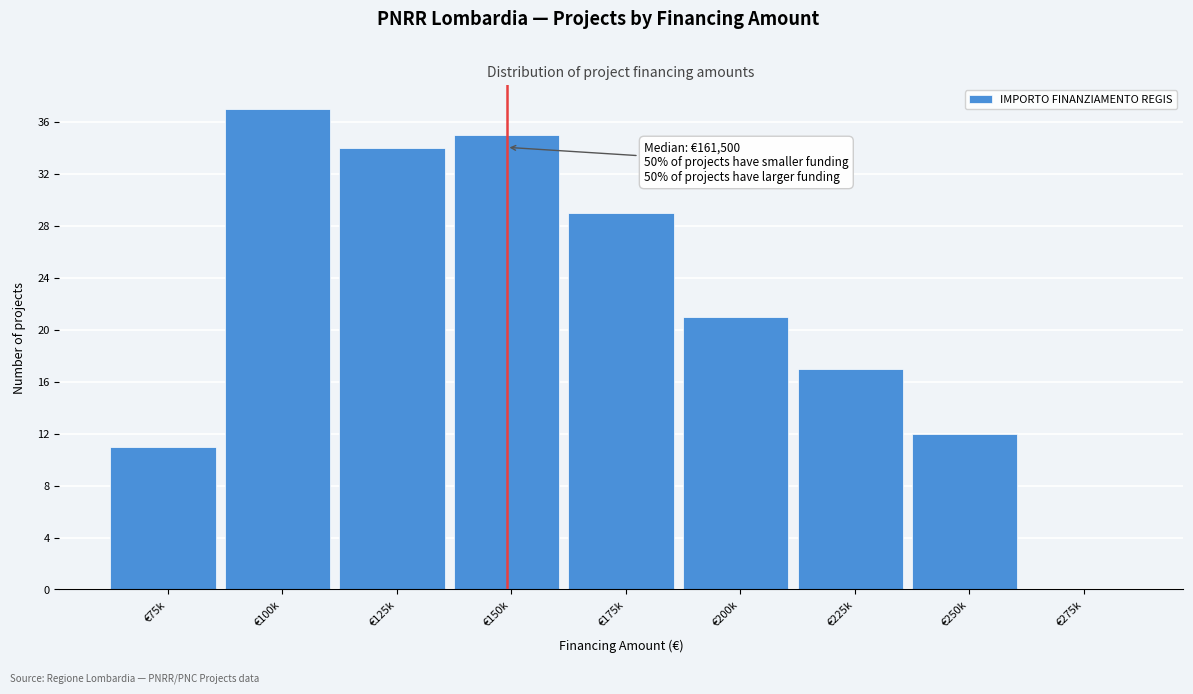

Reading left to right, list all the values displayed in this chart.

€75k=11	€100k=37	€125k=34	€150k=35	€175k=29	€200k=21	€225k=17	€250k=12	€275k=0